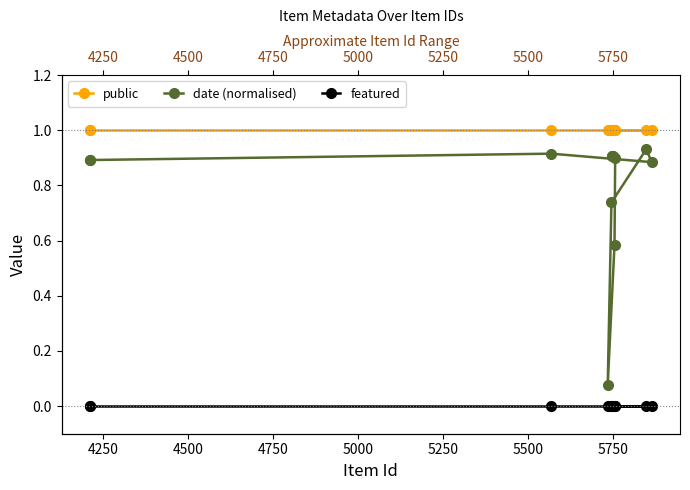

What is the sum of all date (normalised) values?

9.5